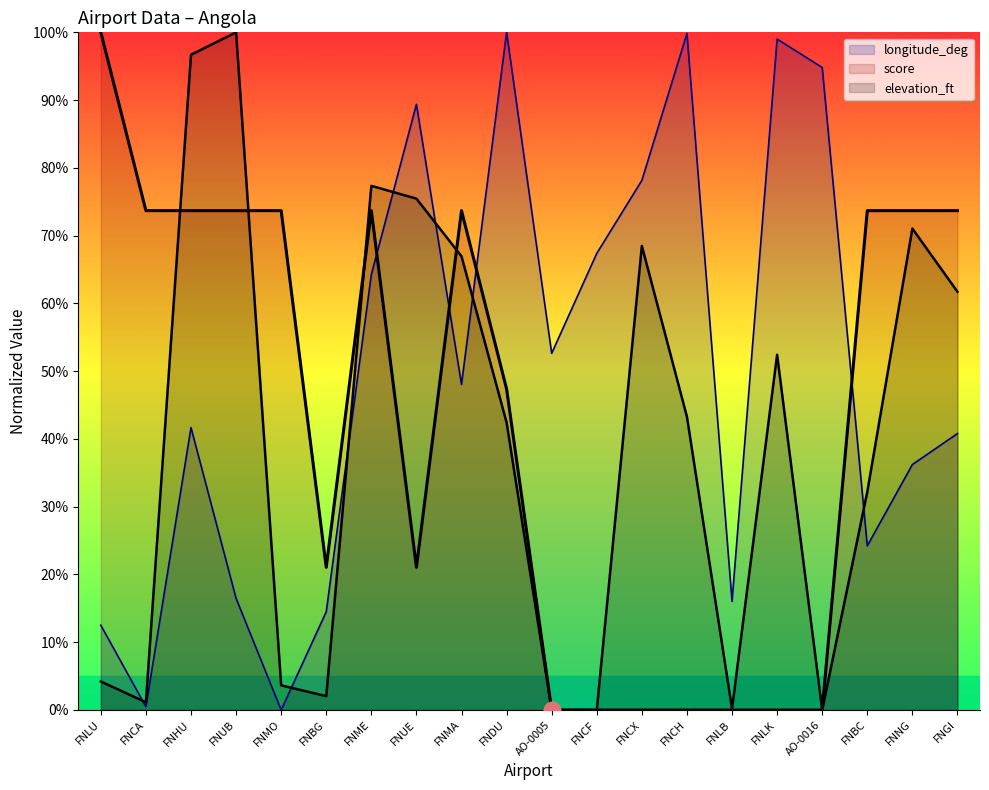

Rank the series by their average value, from lowest to highest.

elevation_ft, score, longitude_deg